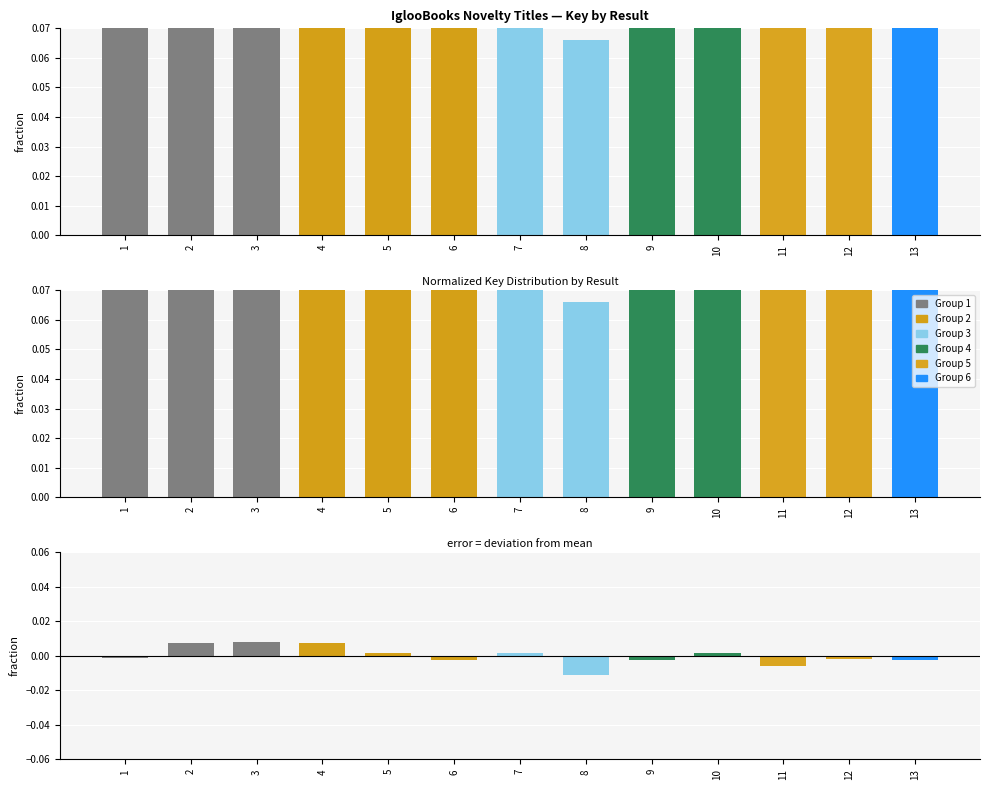

How many values are below 0?

7